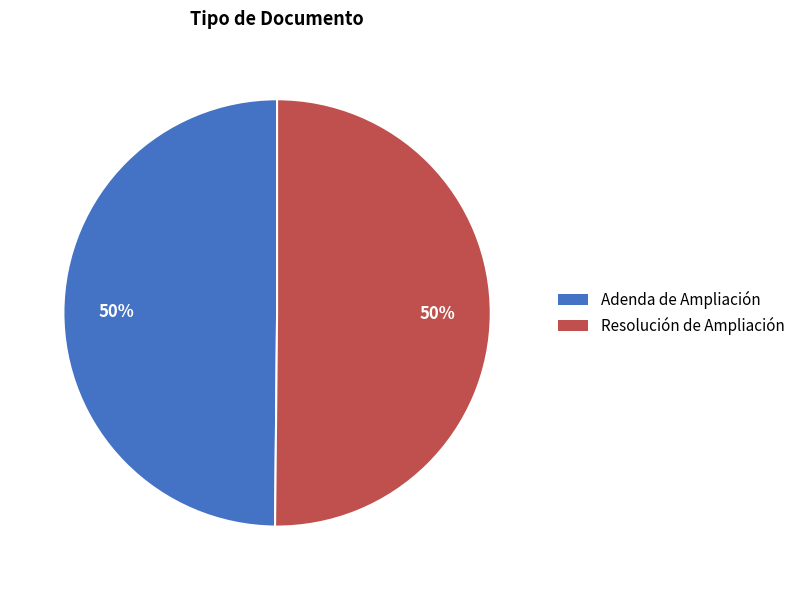

What percentage is the Adenda de Ampliación slice, to the nearest percent?

50%